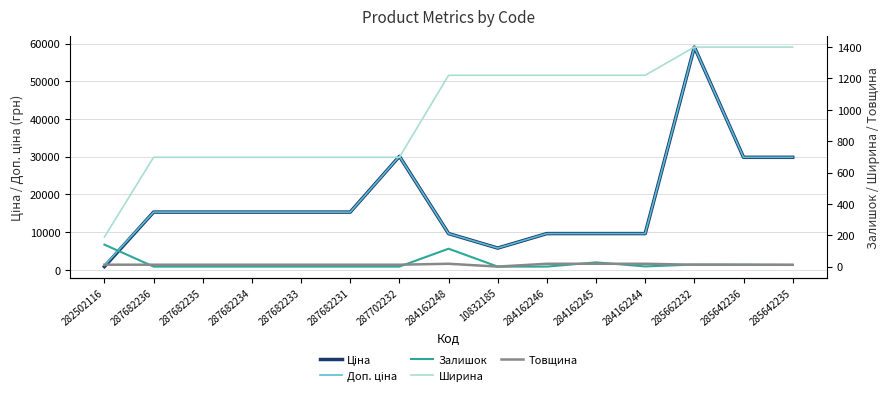

Reading left to right, list all the values displayed in this chart.

Ціна: 827.6	15288.0	15288.0	15288.0	15288.0	15288.0	30077.8	9585.4	5736.9	9585.4	9585.4	9585.4	59075.7	29819.2	29819.2
Доп. ціна: 1121.5	15288.0	15288.0	15288.0	15288.0	15288.0	30077.8	9585.4	5736.9	9585.4	9585.4	9585.4	59075.7	29819.2	29819.2
Залишок: 140.0	0.0	0.0	0.0	0.0	0.0	0.0	114.0	0.0	0.0	27.0	1.0	13.0	12.0	10.0
Ширина: 189.0	697.0	697.0	697.0	697.0	697.0	697.0	1220.0	1220.0	1220.0	1220.0	1220.0	1400.0	1400.0	1400.0
Товщина: 12.0	12.0	12.0	12.0	12.0	12.0	12.0	18.0	0.0	18.0	18.0	18.0	12.0	12.0	12.0